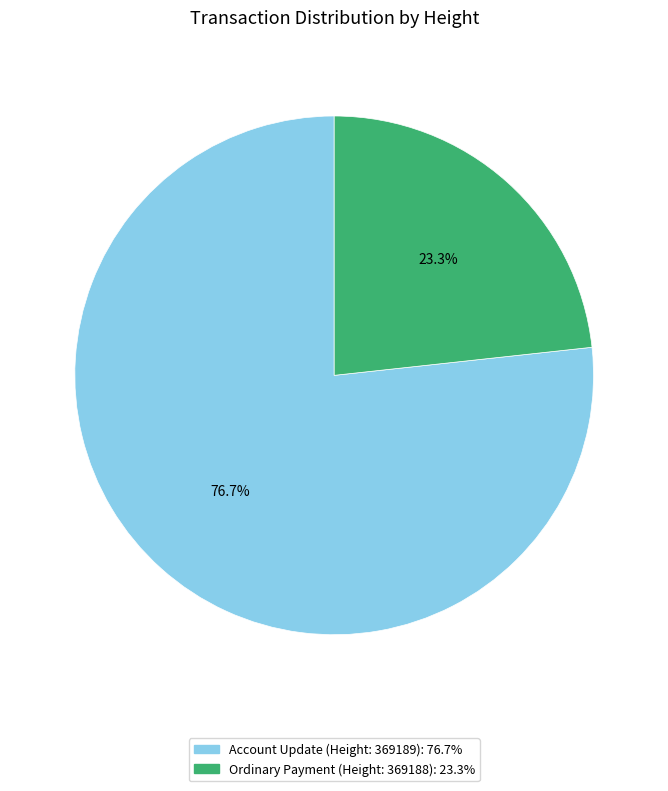

Does any single category account for the majority?

Yes